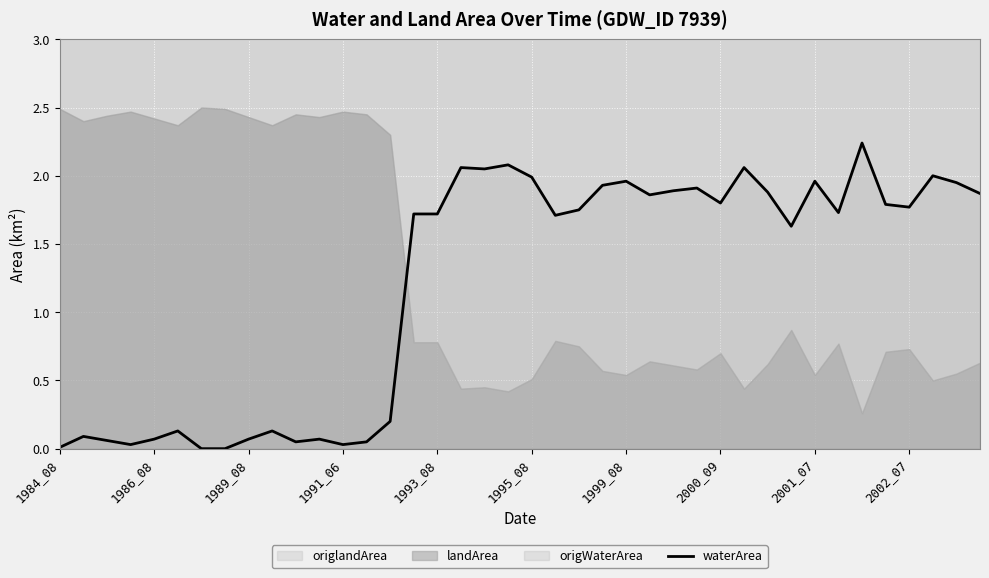

At which label is the value closest to 1?

31